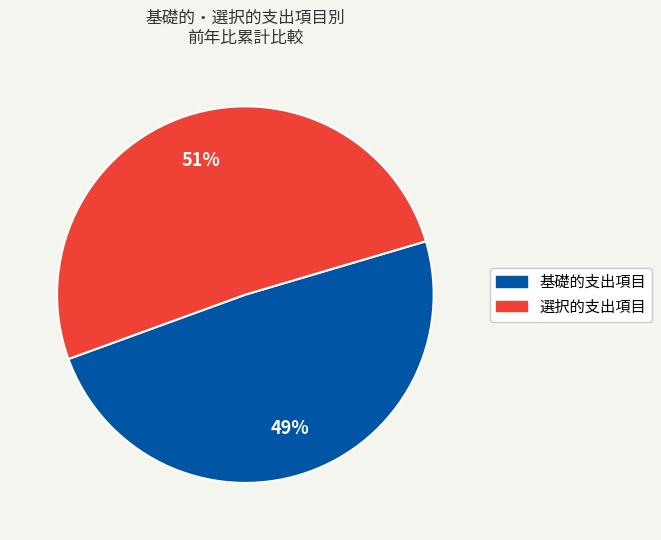

To the nearest percent, what percentage of the pie is 基礎的支出項目?

49%